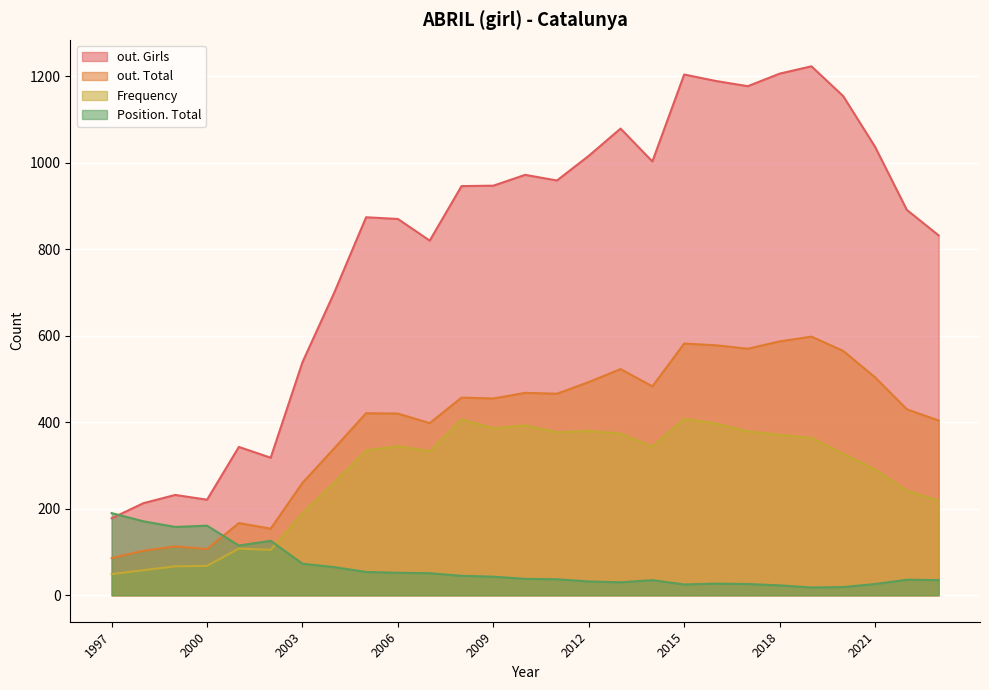

List the labels in order of Position. Girls value, largest first.

1997, 1998, 2000, 1999, 2002, 2001, 2003, 2004, 2006, 2005, 2007, 2014, 2008, 2009, 2022, 2023, 2011, 2010, 2013, 2012, 2016, 2017, 2015, 2021, 2018, 2020, 2019